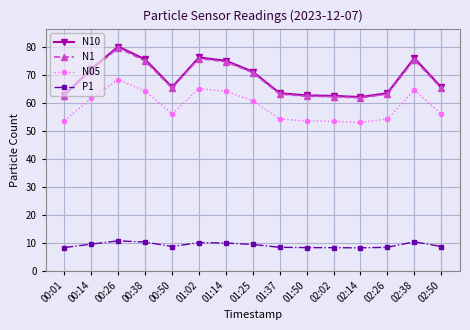

Is this an area chart (filled region under the line)?

No